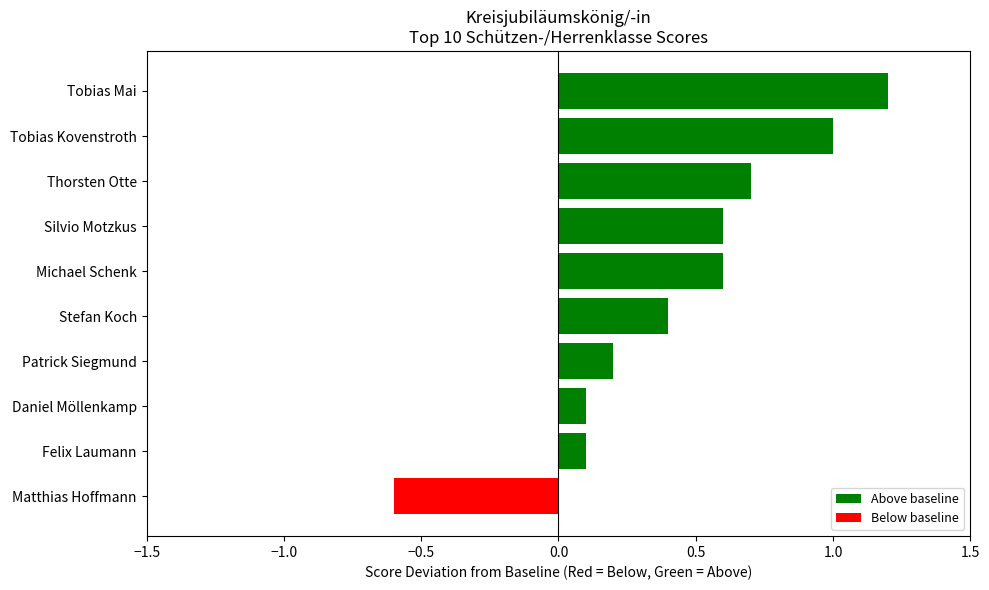

What is the average value?

0.4